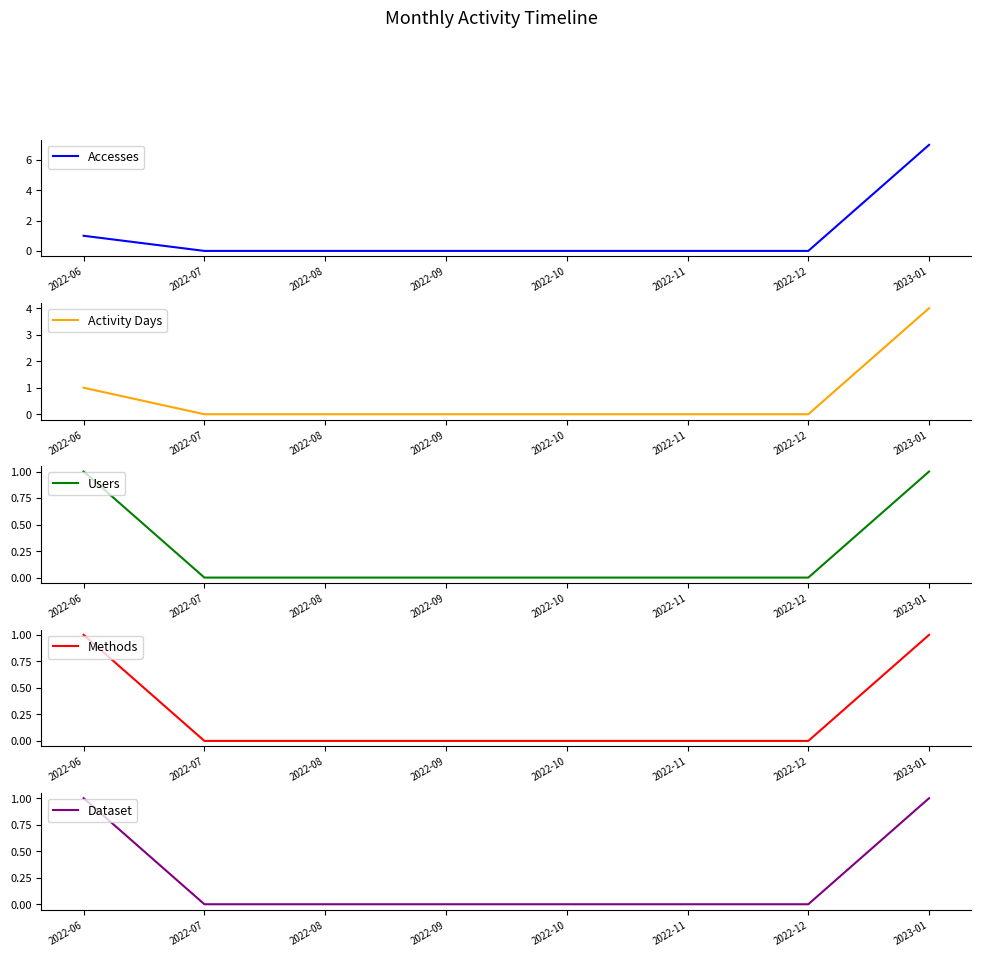

How many series are shown in this chart?

5